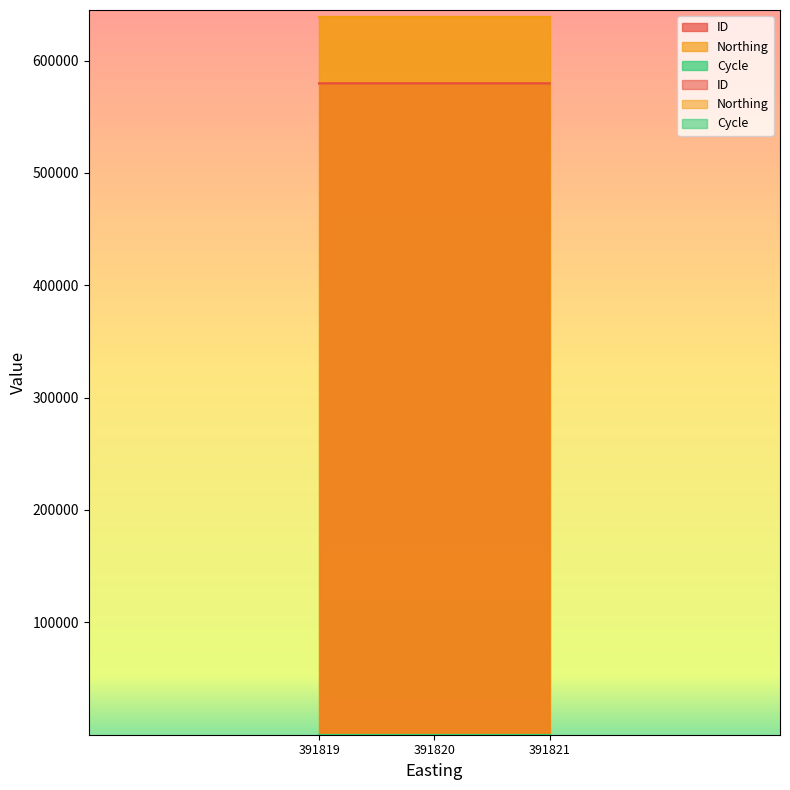

What are all the series names shown in the legend?

ID, Northing, Cycle